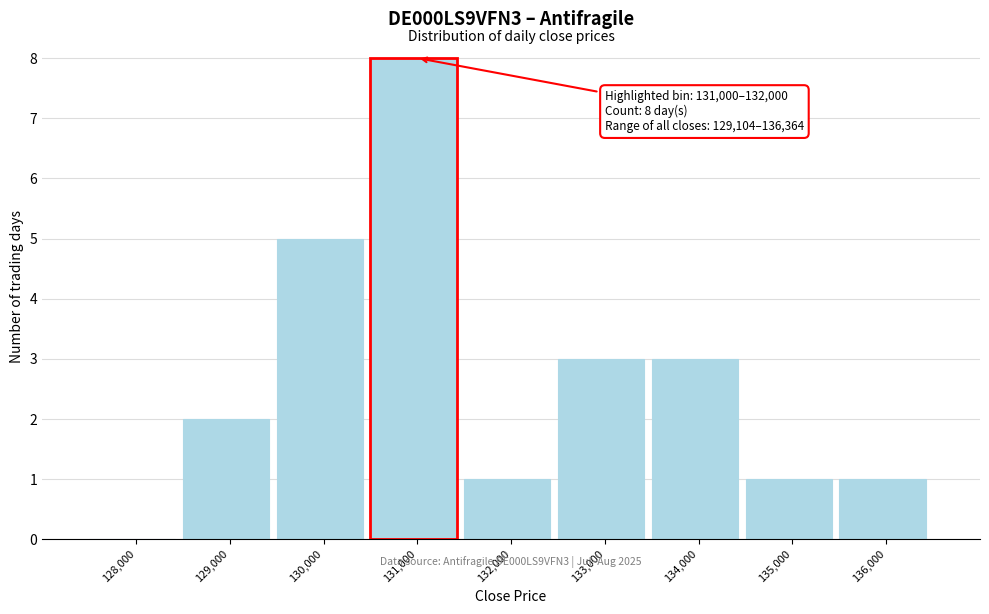

Reading left to right, list all the values displayed in this chart.

128,000=0	129,000=2	130,000=5	131,000=8	132,000=1	133,000=3	134,000=3	135,000=1	136,000=1